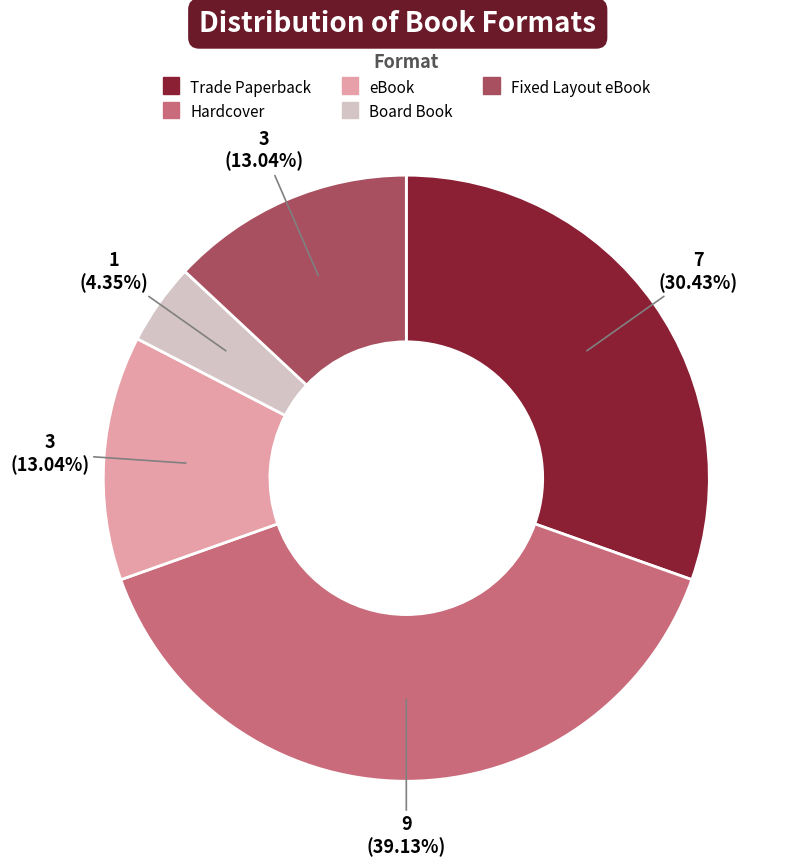

Which category has the smallest portion of the pie?

Board Book